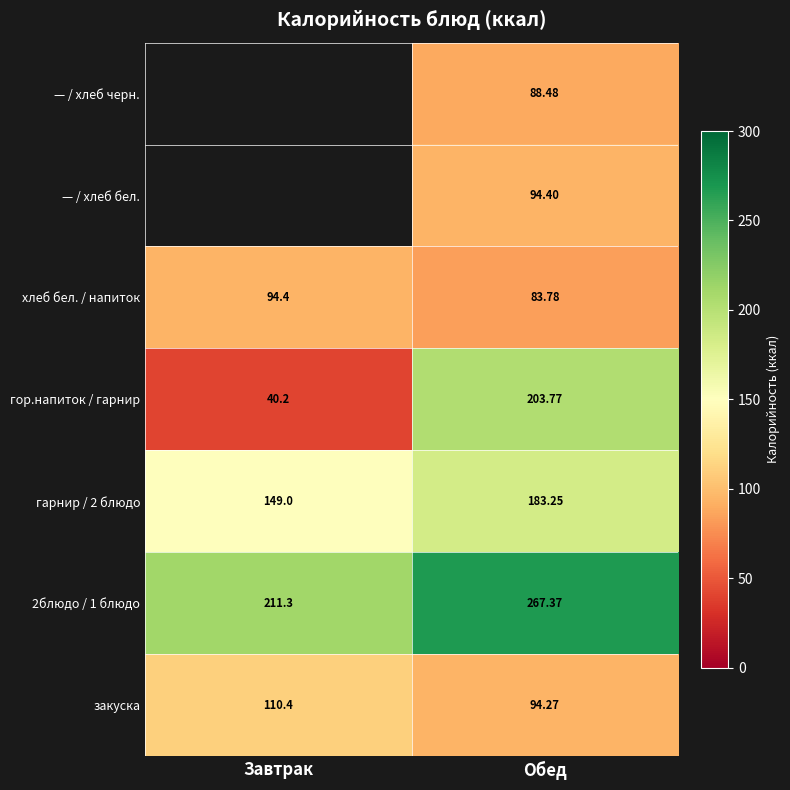

What is the average value of the хлеб бел. / напиток series?

89.1